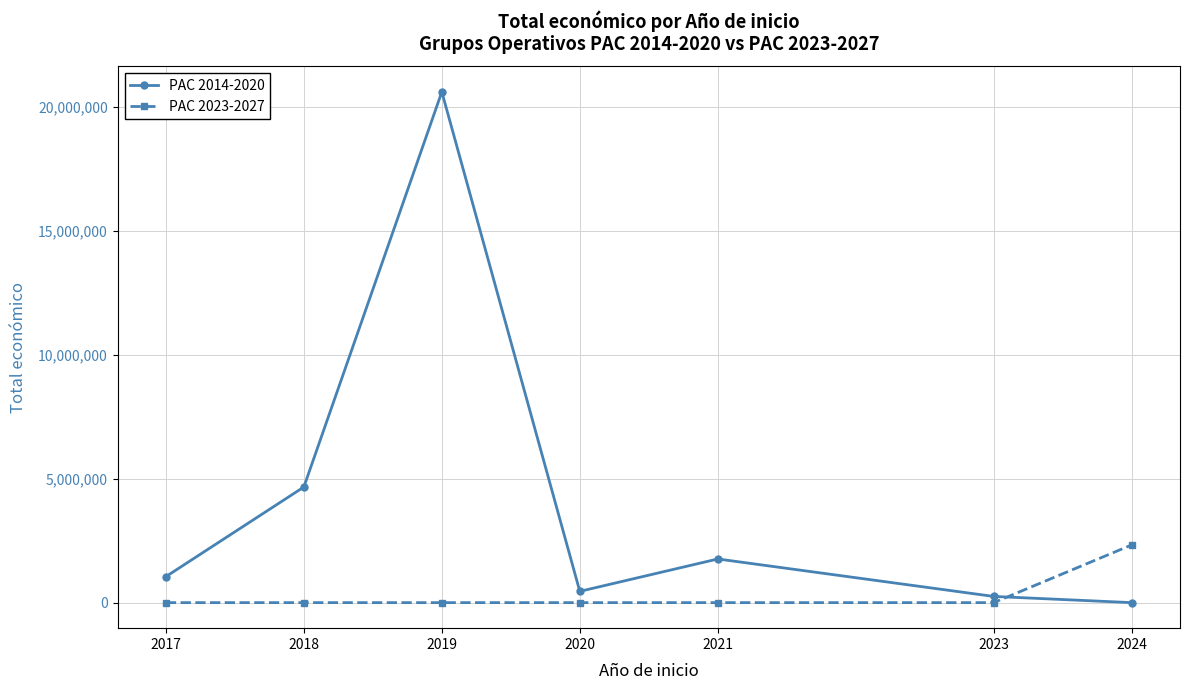

Rank the series at 2018 from lowest to highest value.

PAC 2023-2027, PAC 2014-2020